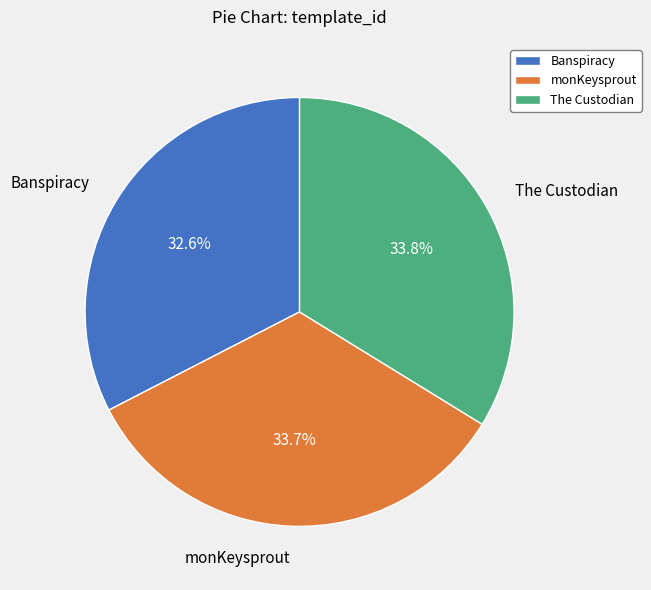

Do Banspiracy and The Custodian together represent more than half of the pie?

Yes